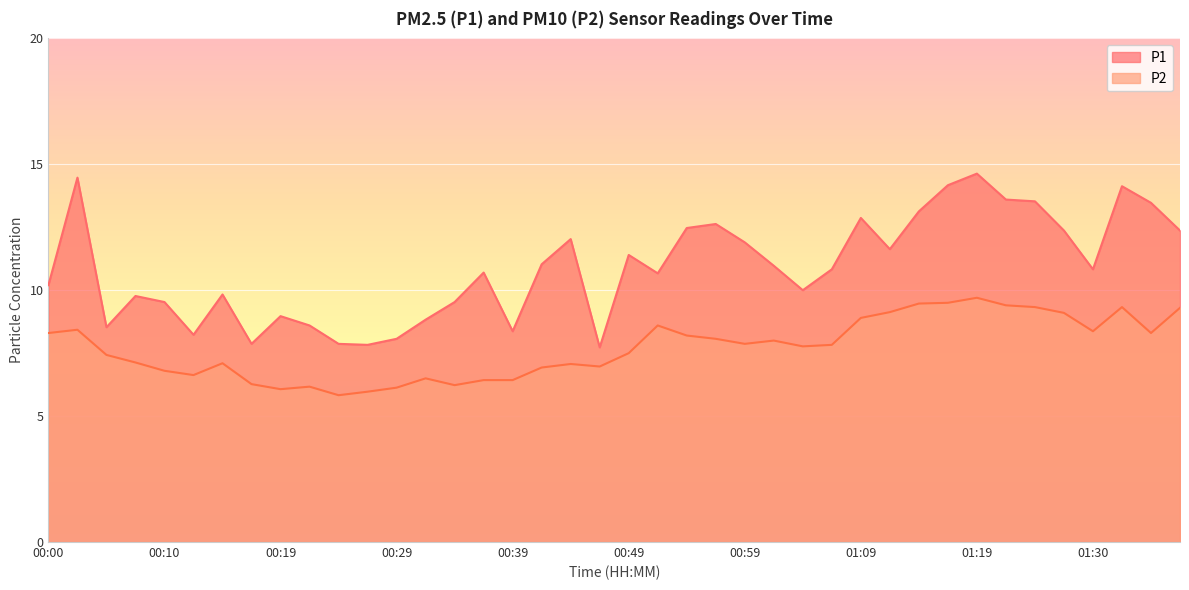

Which series has the largest total across all categories?

P1